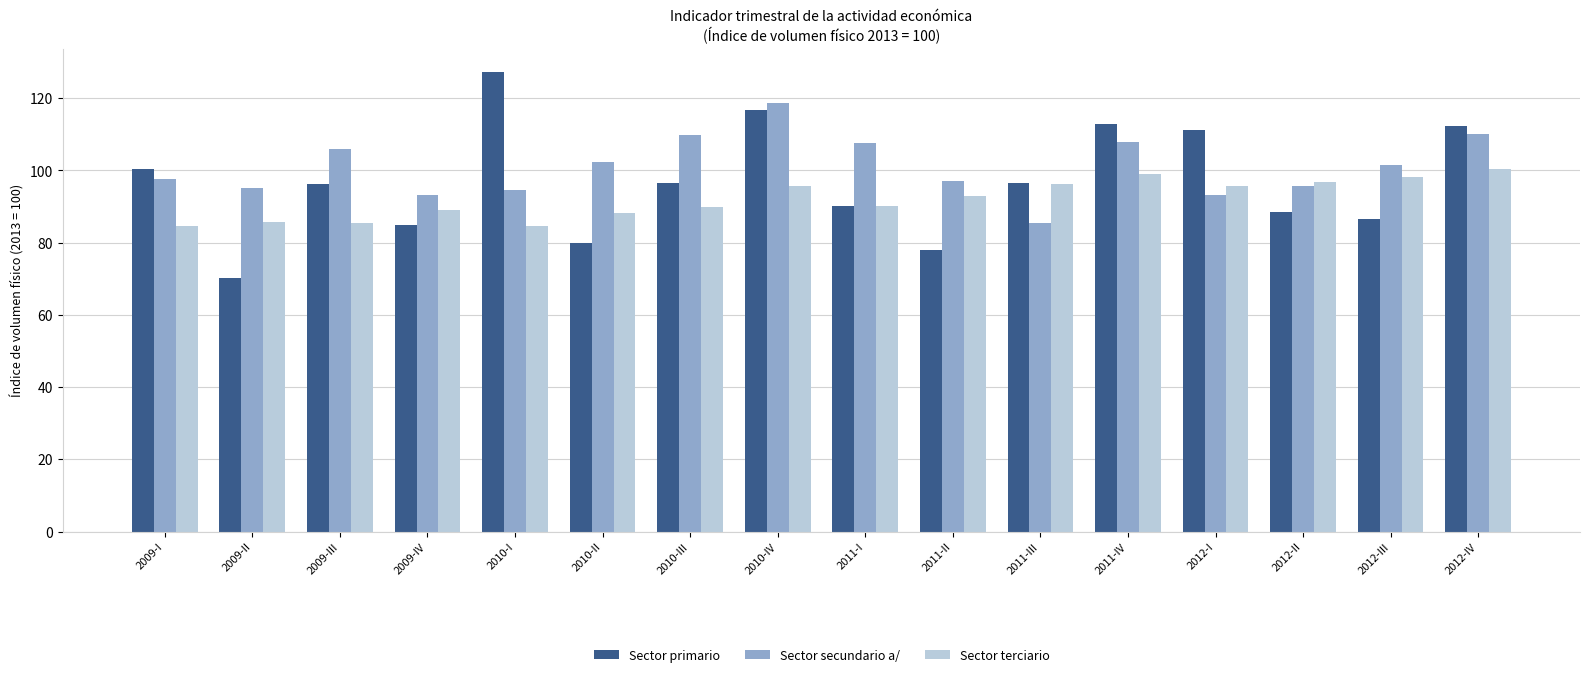

What is the maximum value shown in the chart?

127.3